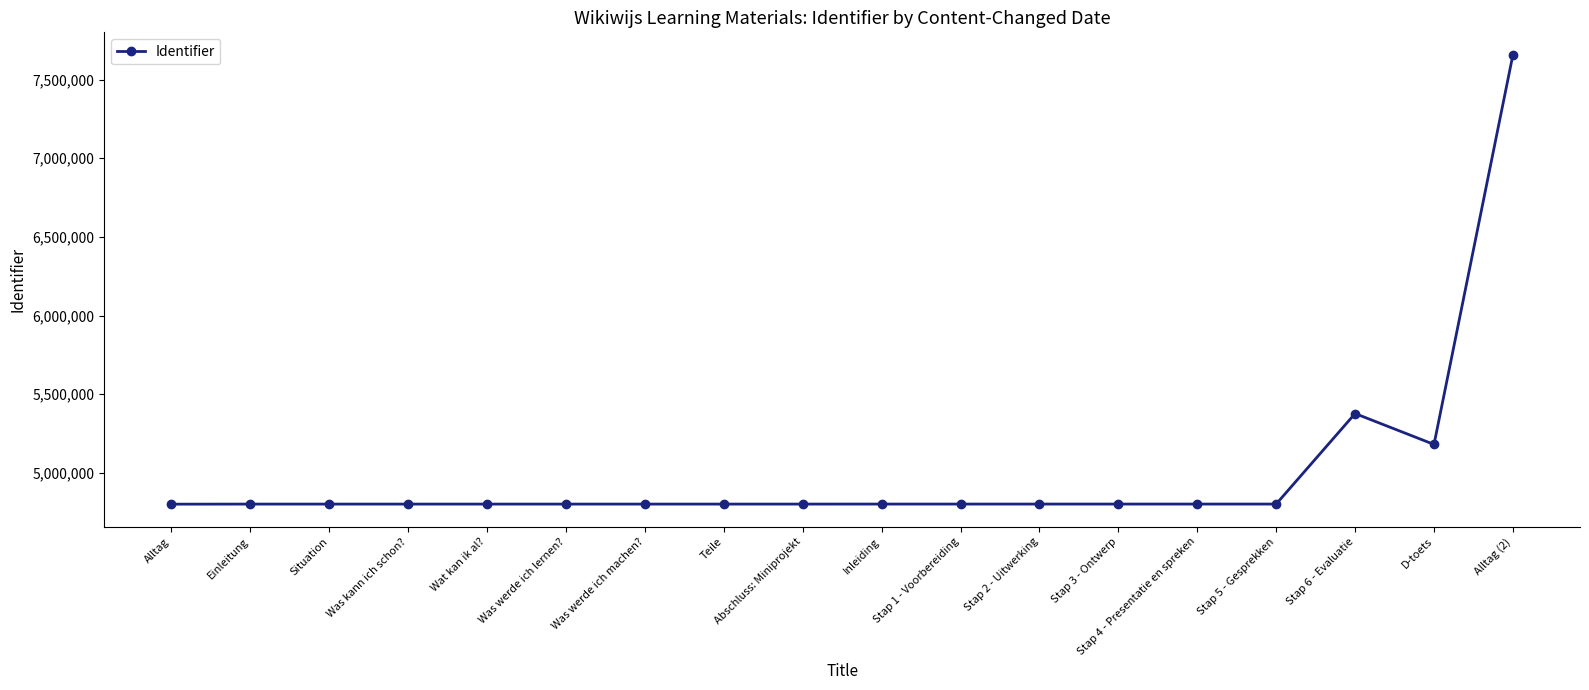

The value at D-toets is 5180318. True or false?

True